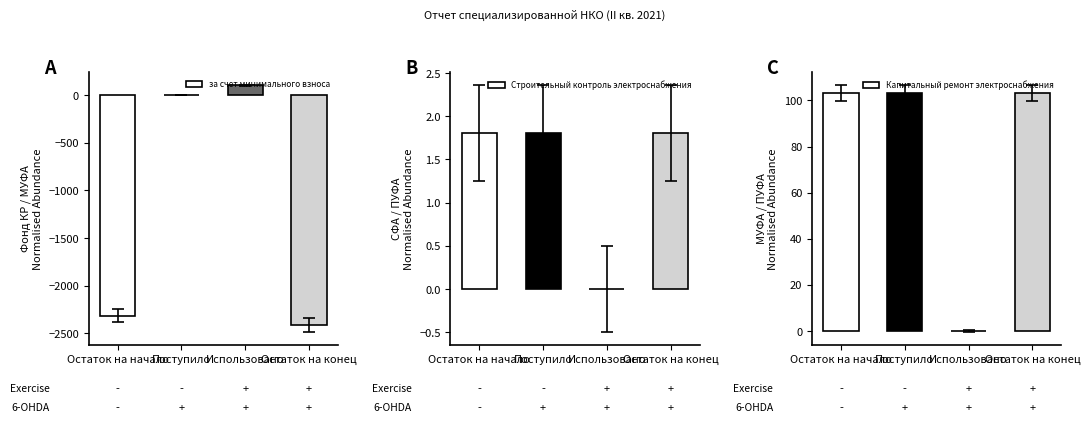

What is the label of the 3rd bar from the left?

Использовано